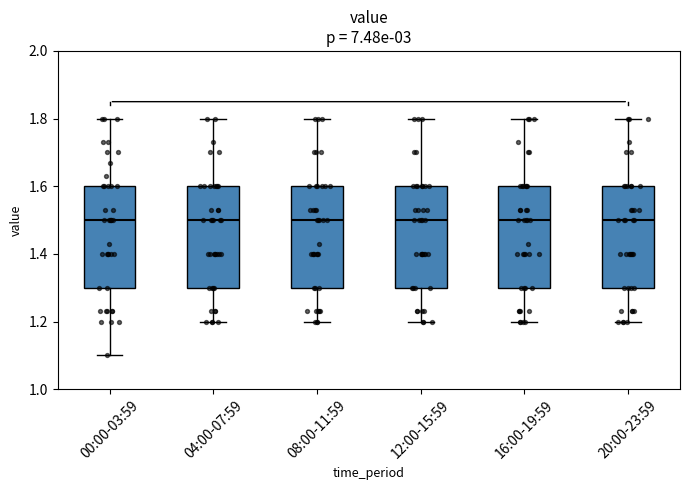

Where does the median line of the box for 04:00-07:59 sit on the y-axis? The values are not printed on the chart, so give them approximately, as read against the axis.

1.5